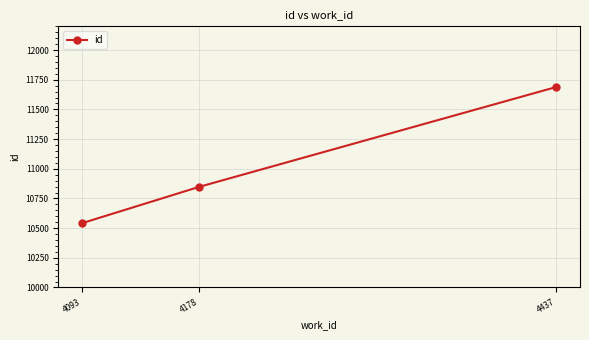

What is the greatest value displayed?

11689